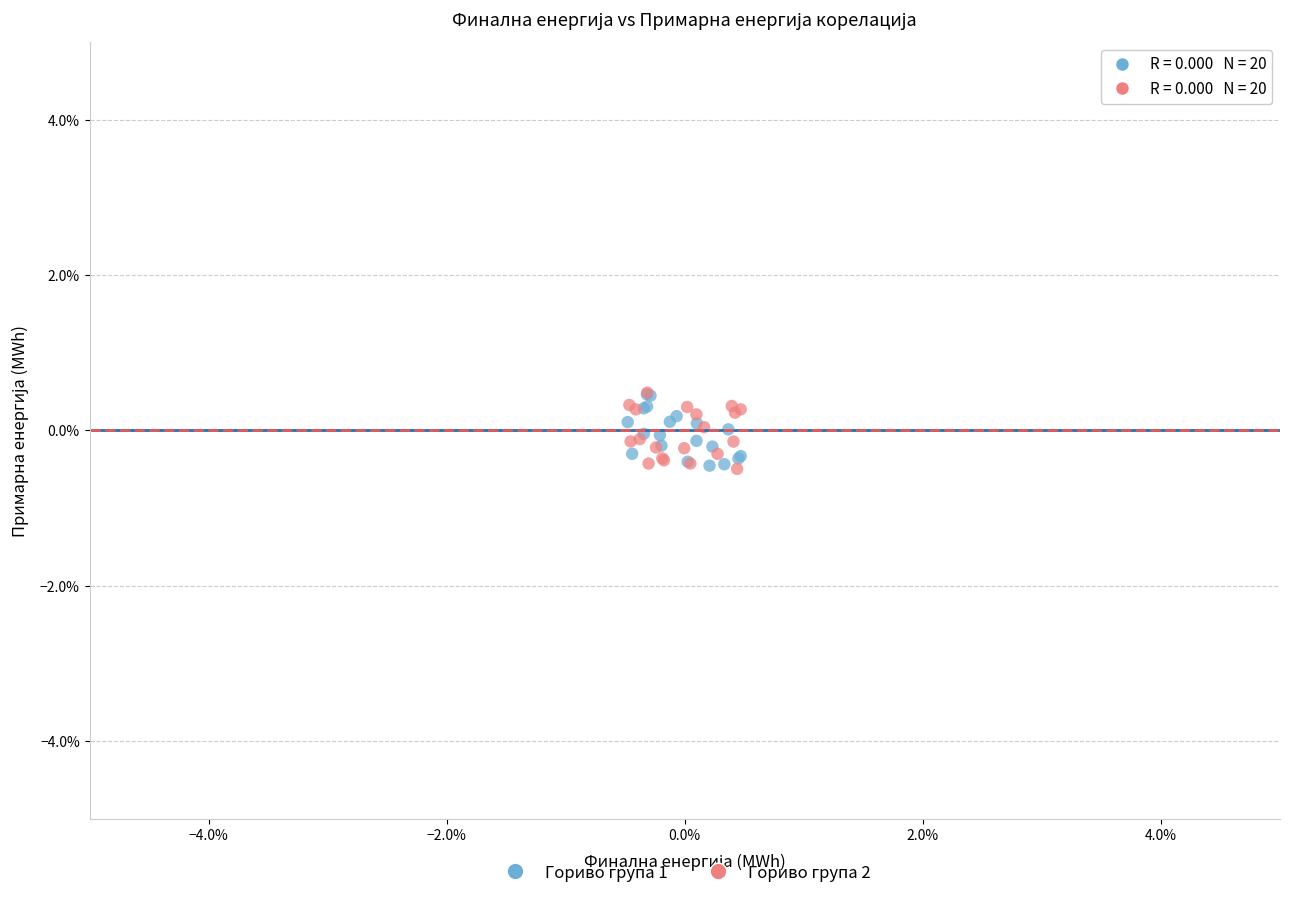

What are all the series names shown in the legend?

Гориво група 1, Гориво група 2